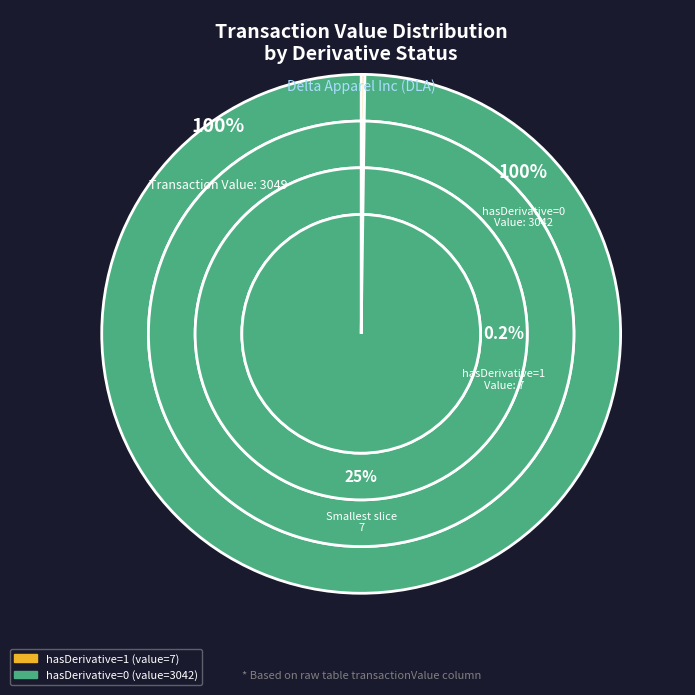

Which has a higher value, Row 2 (hasDerivative=0, value=3042) or Row 1 (hasDerivative=1, value=7)?

Row 2 (hasDerivative=0, value=3042)